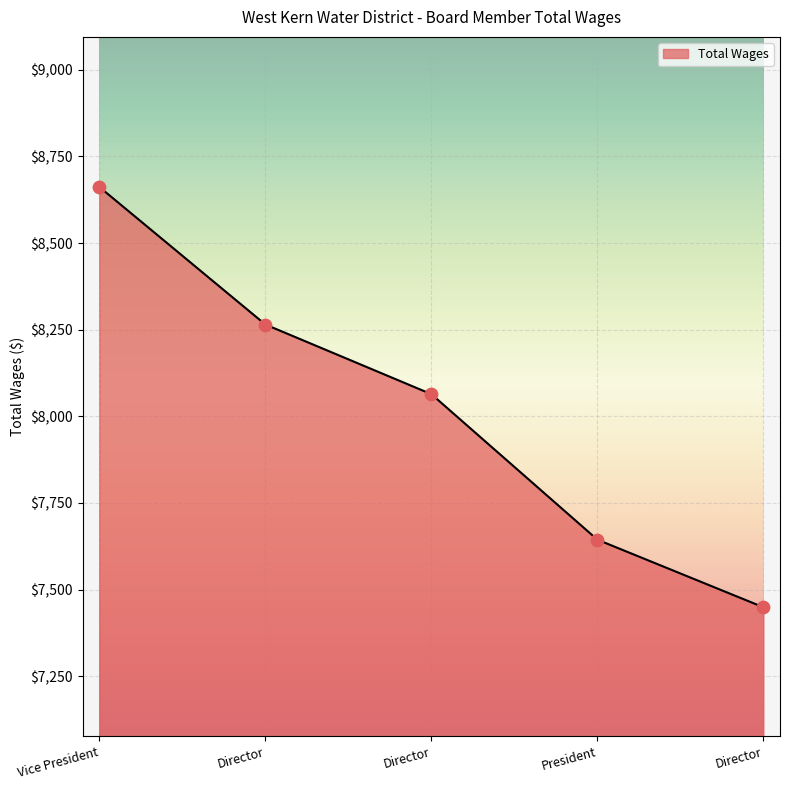

Approximately how many times larger is the value at Vice President compared to Director?

1.0